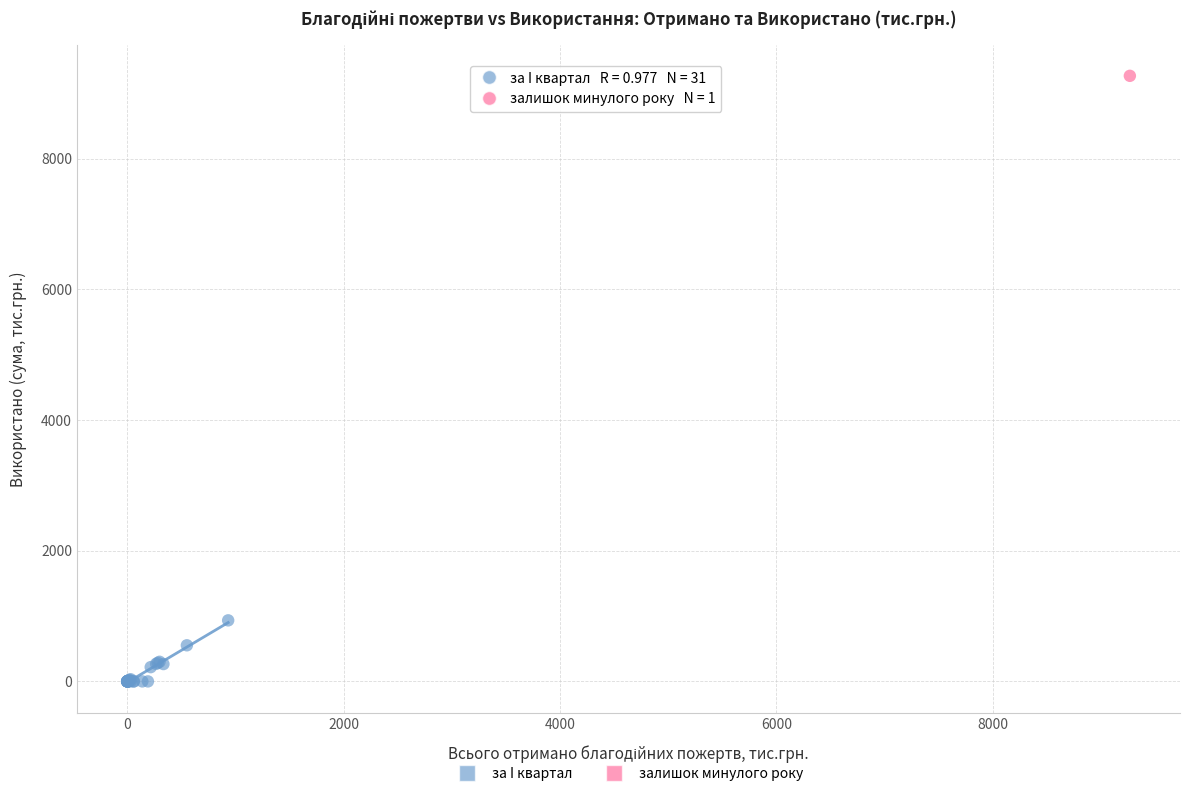

What are all the series names shown in the legend?

за I квартал, залишок минулого року